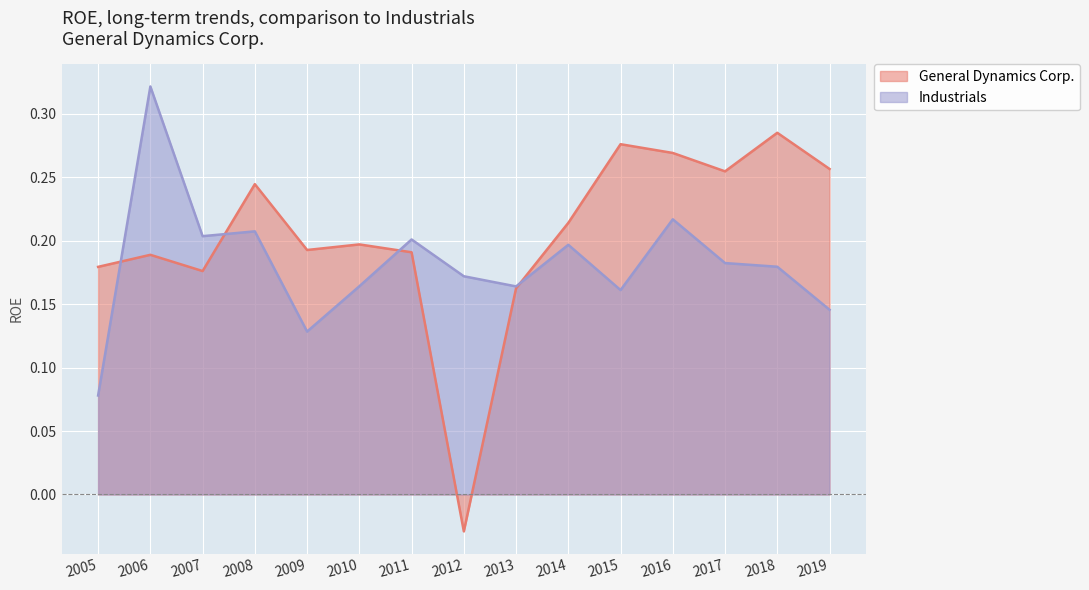

What is the value of the Industrials point at the 14th from the left?

0.2